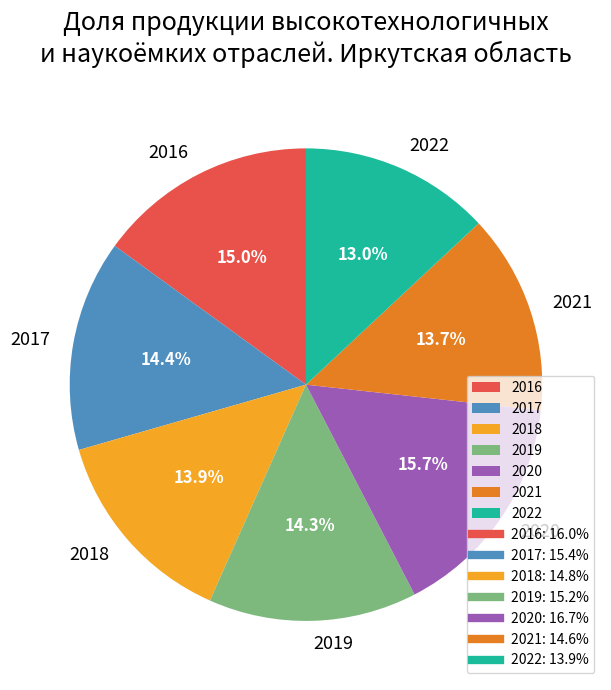

What percentage is the 2018 slice, to the nearest percent?

14%